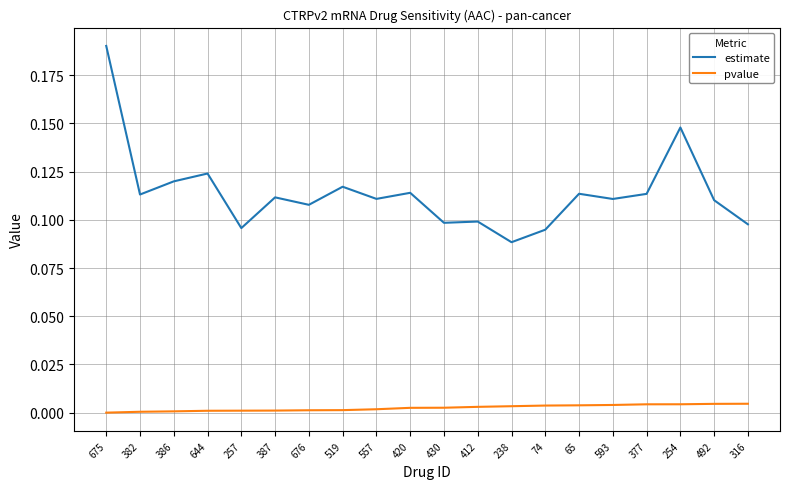

At which category is the sum across all series the highest?

675